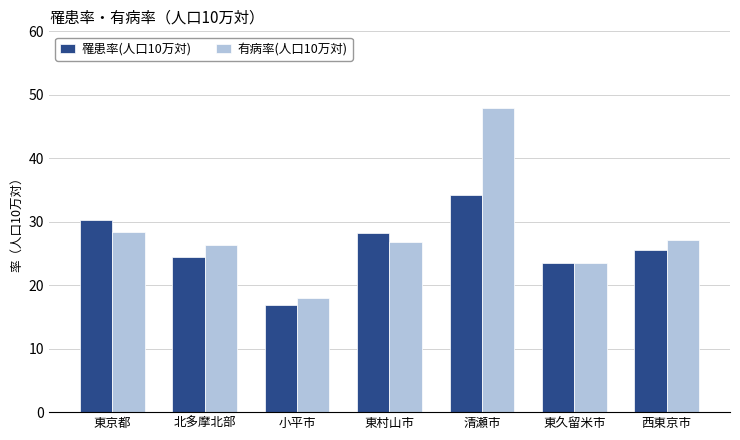

How many bars are there in each group?

2